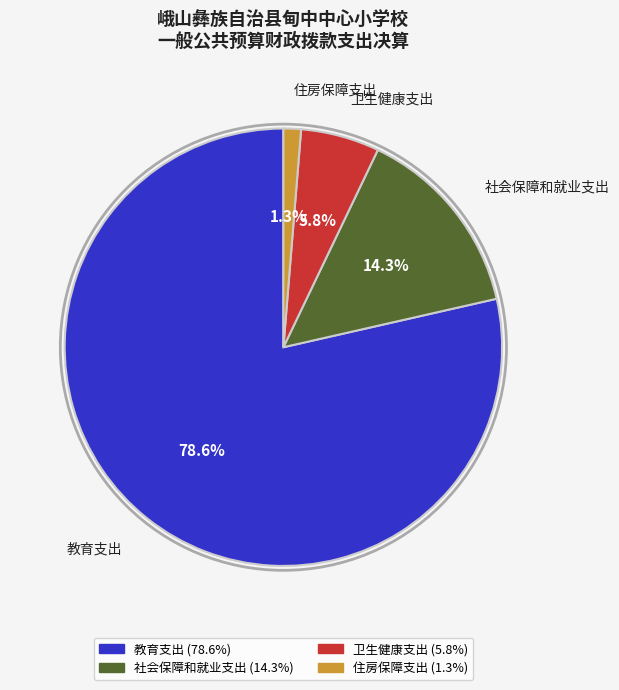

Do 住房保障支出 and 教育支出 together represent more than half of the pie?

Yes